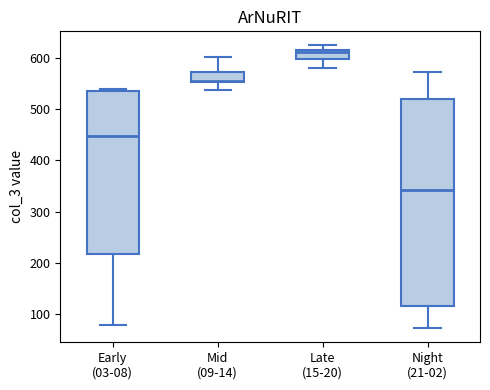

Reading left to right, read every box against the y-axis: the position of its median line, the range the box covers, and the ends of its whiskers. The values are not printed on the chart, so give them approximately, as read against the axis.

Early (03-08): median 450, box 220 to 540, whiskers 80 to 540 (just above the box's upper edge)
Mid (09-14): median 560, box 550 to 570, whiskers 540 to 600
Late (15-20): median 610, box 600 to 620, whiskers 580 to 620 (just above the box's upper edge)
Night (21-02): median 340, box 120 to 520, whiskers 70 to 570